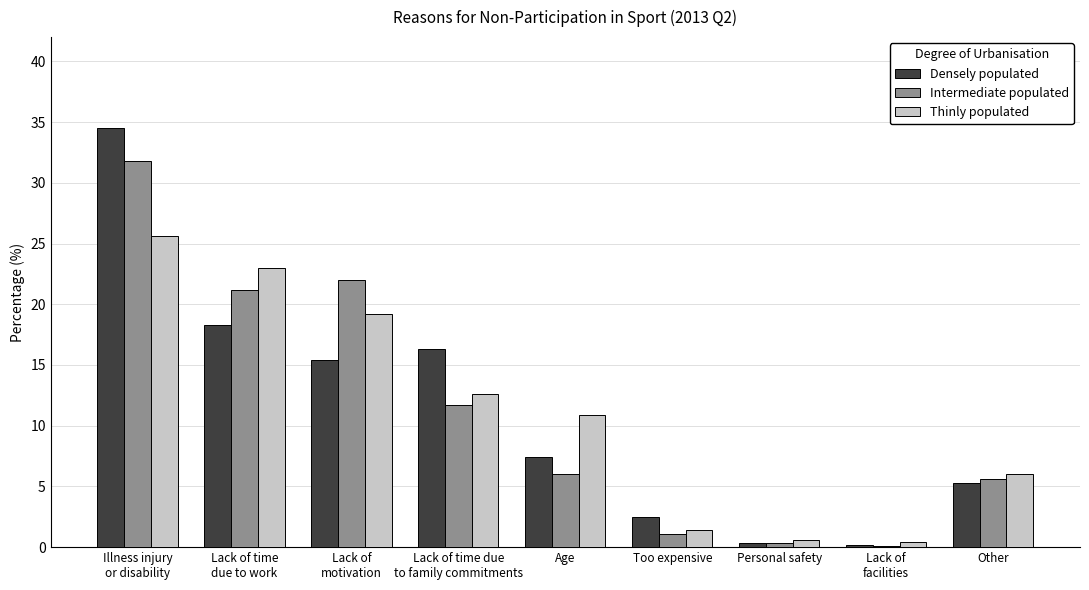

What is the sum of all Thinly populated values?

99.7